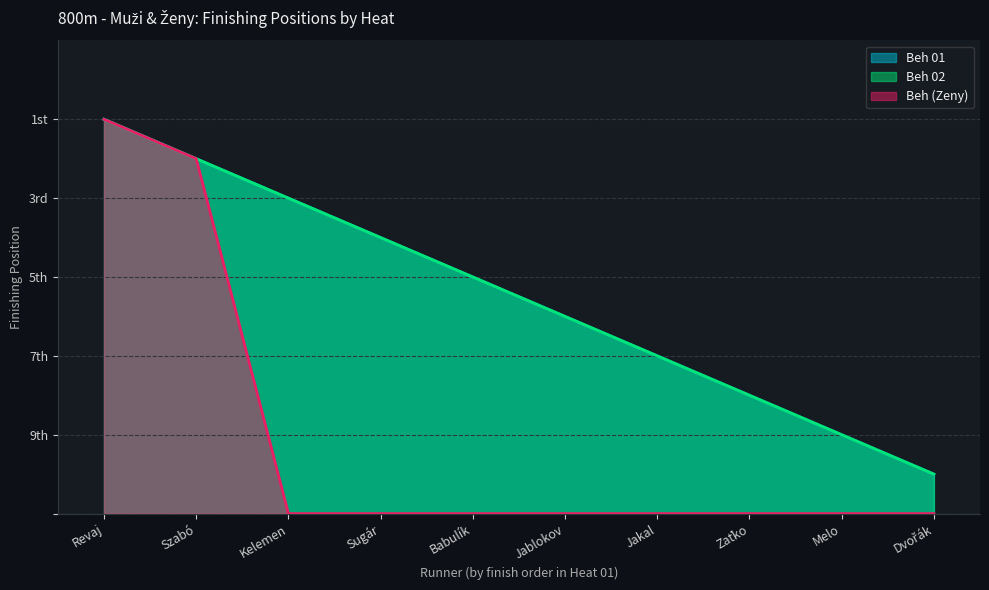

Which series has the largest range (max minus min)?

Beh 01